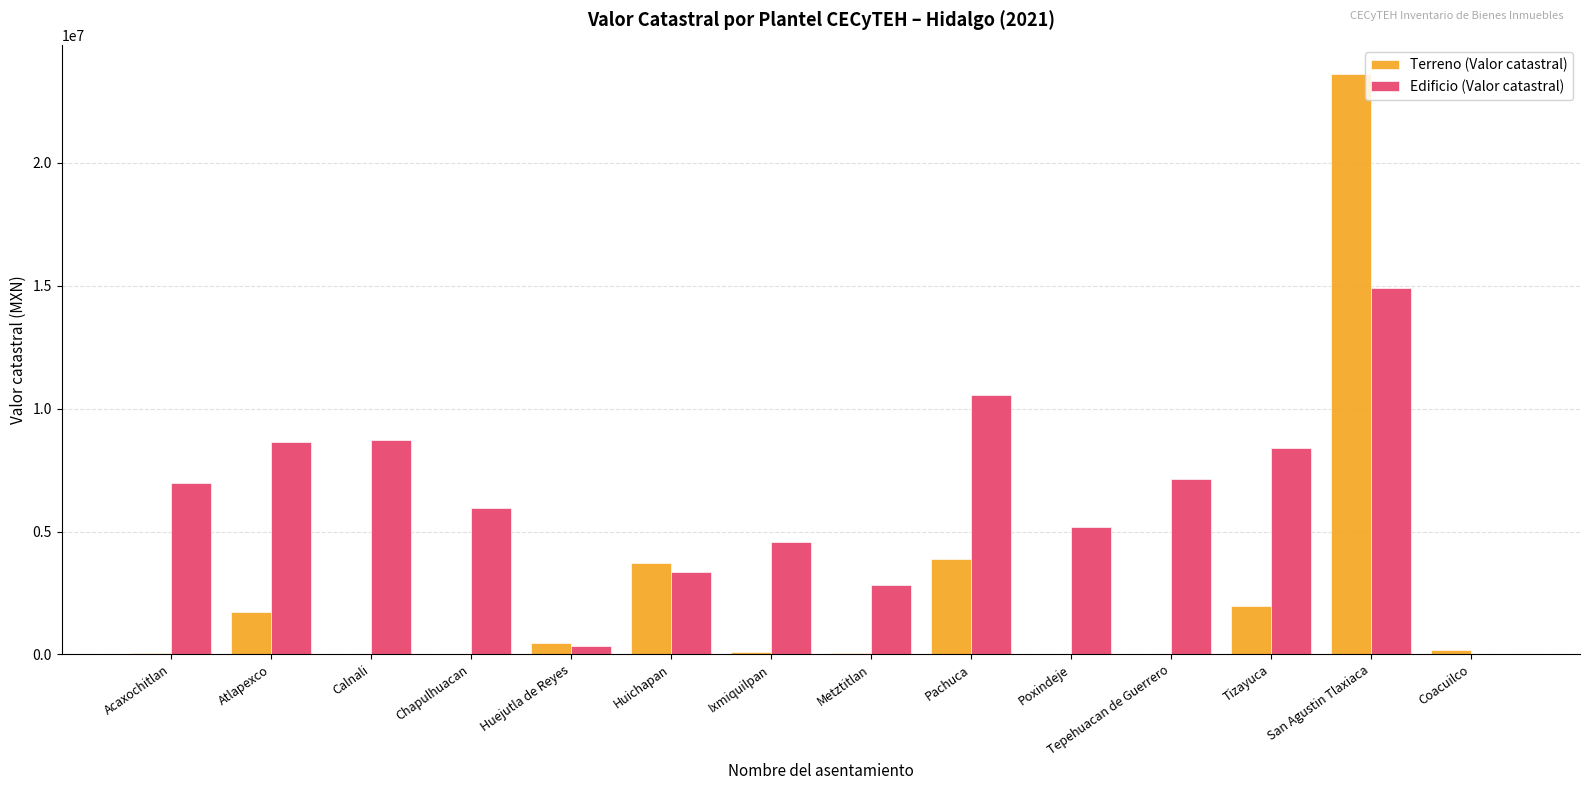

Is the value of Terreno (Valor catastral) at Chapulhuacan greater than the value of Edificio (Valor catastral) at Chapulhuacan?

No